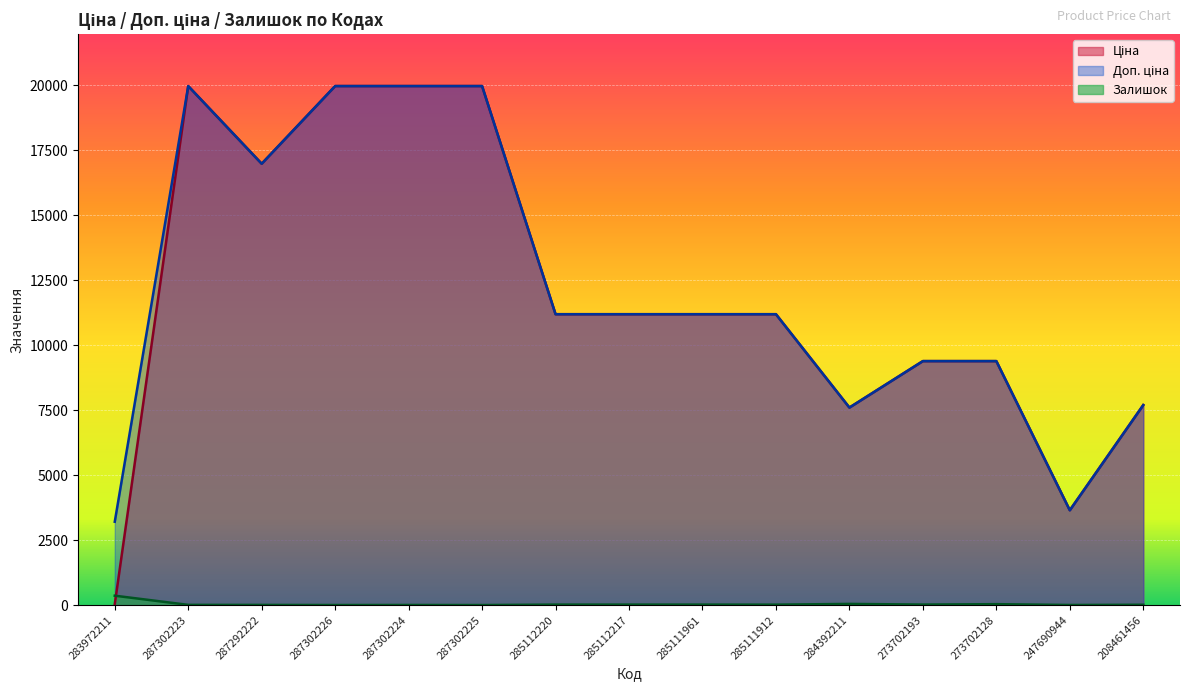

True or false: Залишок and Доп. ціна intersect in this chart.

False